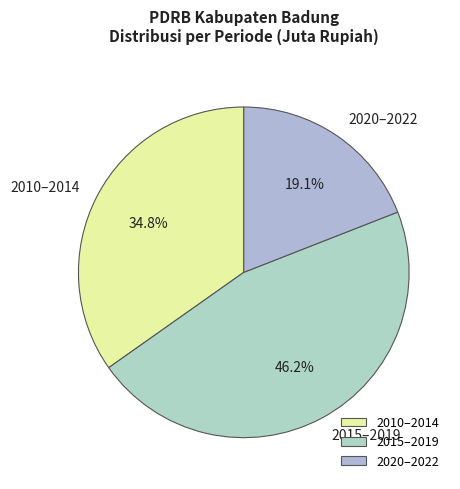

What percentage is NOT represented by 2015–2019?

53.8%